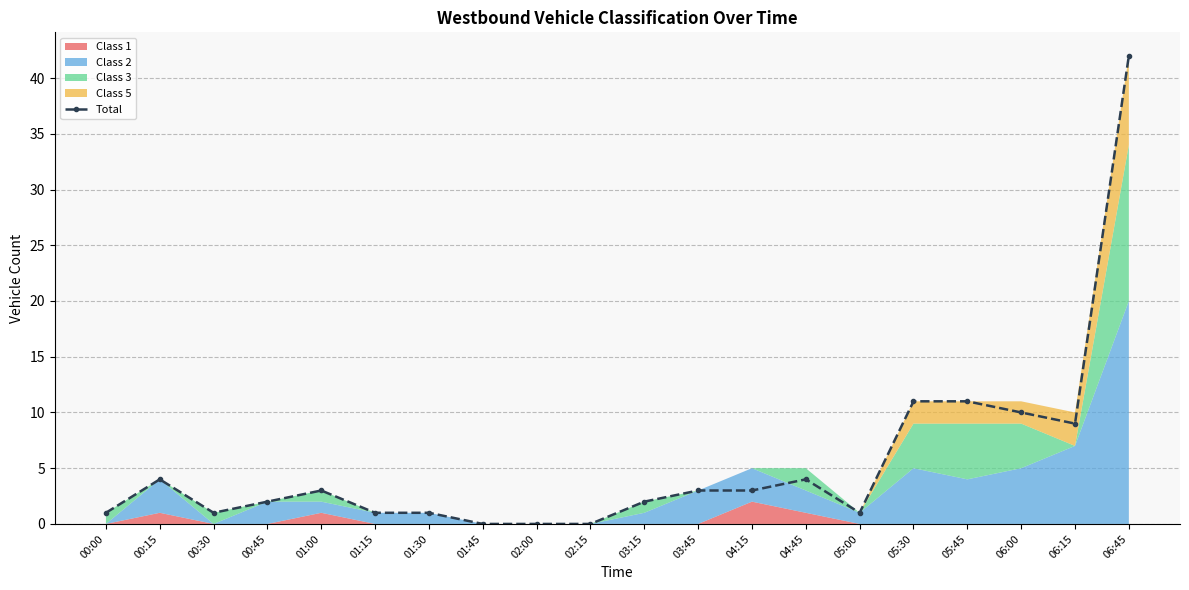

How many points are lower than both their immediate neighbors (excluding endpoints)?

3